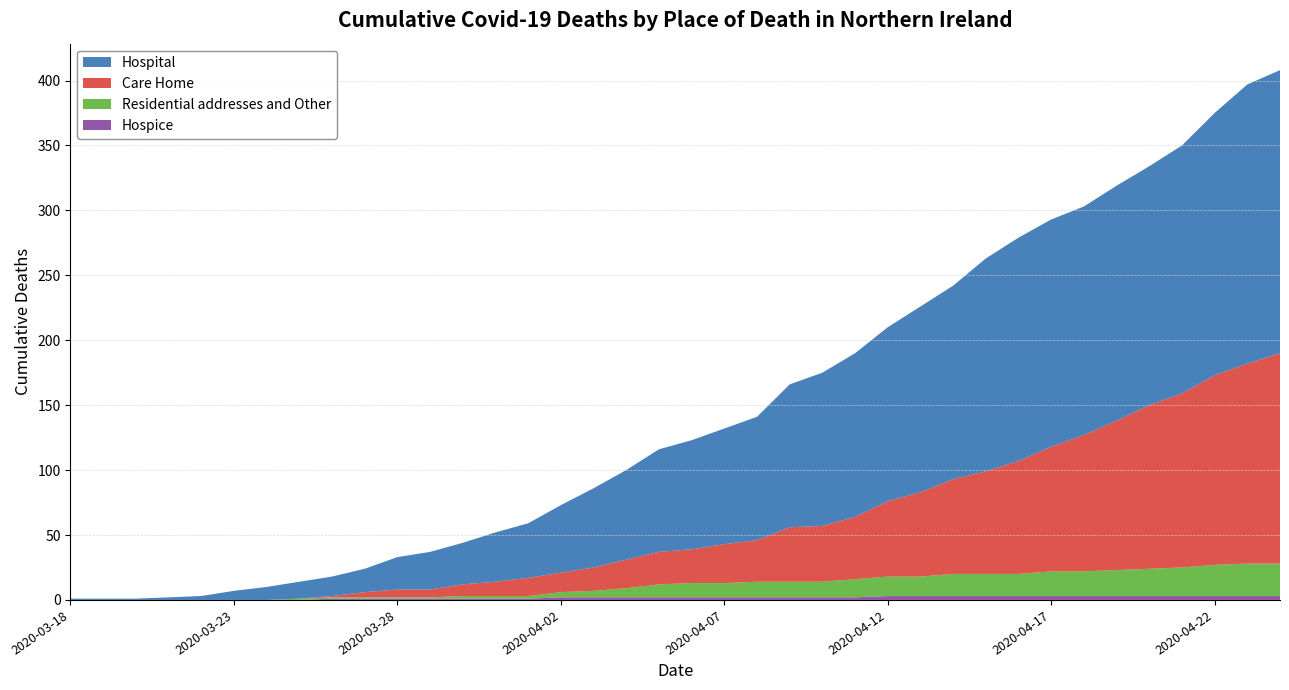

Reading left to right, transcribe all the data shown in this chart.

Hospital: 1	1	1	2	3	7	10	13	15	18	25	29	32	38	42	52	61	69	79	84	89	95	110	118	126	134	143	149	164	172	175	176	181	184	191	202	215	218
Care Home: 0	0	0	0	0	0	0	0	1	4	6	6	9	11	14	15	18	22	25	26	30	32	42	43	48	58	65	73	79	87	96	105	115	126	134	146	154	162
Residential addresses and Other: 0	0	0	0	0	0	0	1	1	1	1	1	2	2	2	4	5	7	10	11	11	12	12	12	14	15	15	17	17	17	19	19	20	21	22	24	25	25
Hospice: 0	0	0	0	0	0	0	0	1	1	1	1	1	1	1	2	2	2	2	2	2	2	2	2	2	3	3	3	3	3	3	3	3	3	3	3	3	3